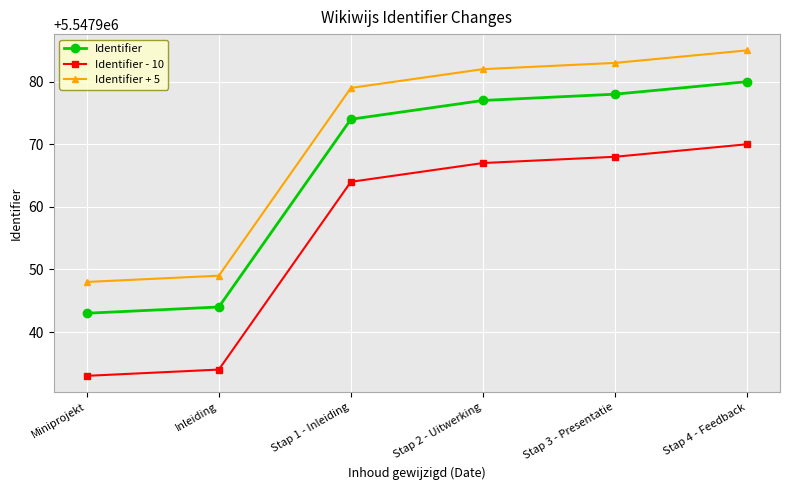

Does the chart have visible grid lines?

Yes